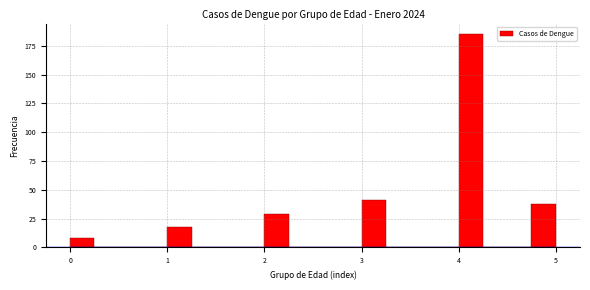

Around what value on the x-axis is the tallest bar? Give the approximate position of its centre, as read against the axis.

4.1